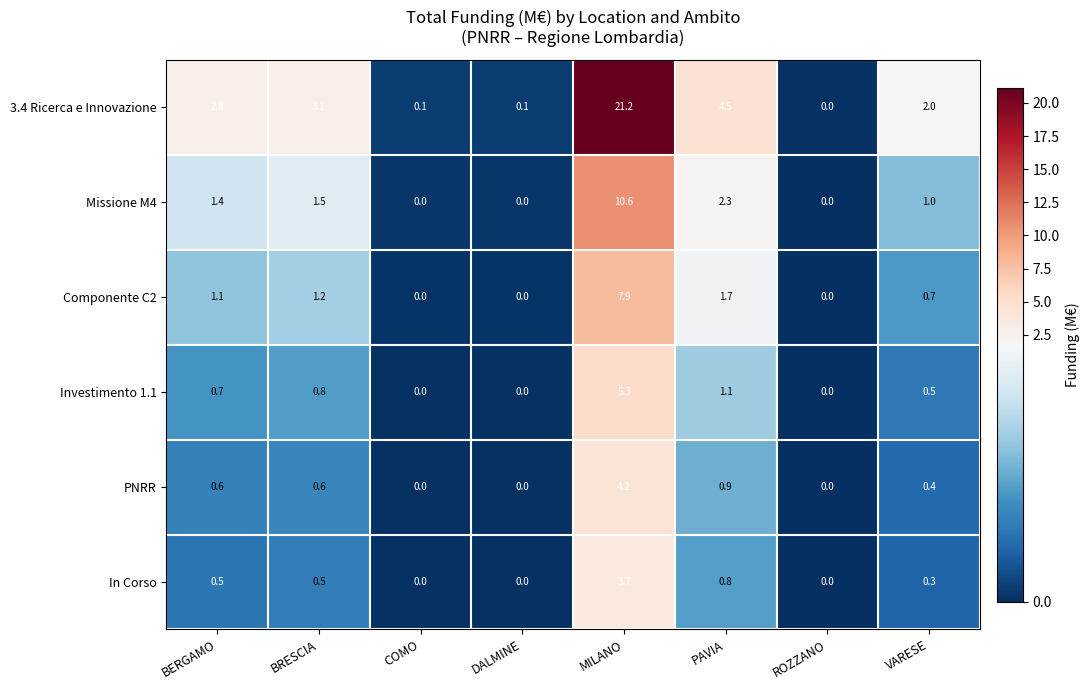

What is the sum of the Componente C2 values at PAVIA and BERGAMO?

2.8